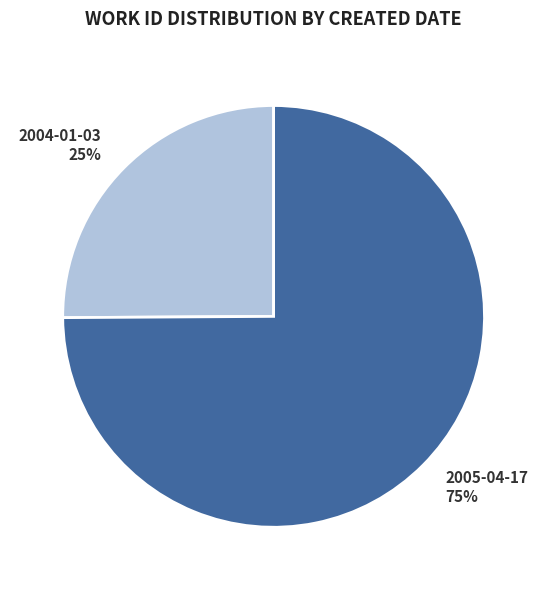

Is there any slice that represents more than half of the pie?

Yes